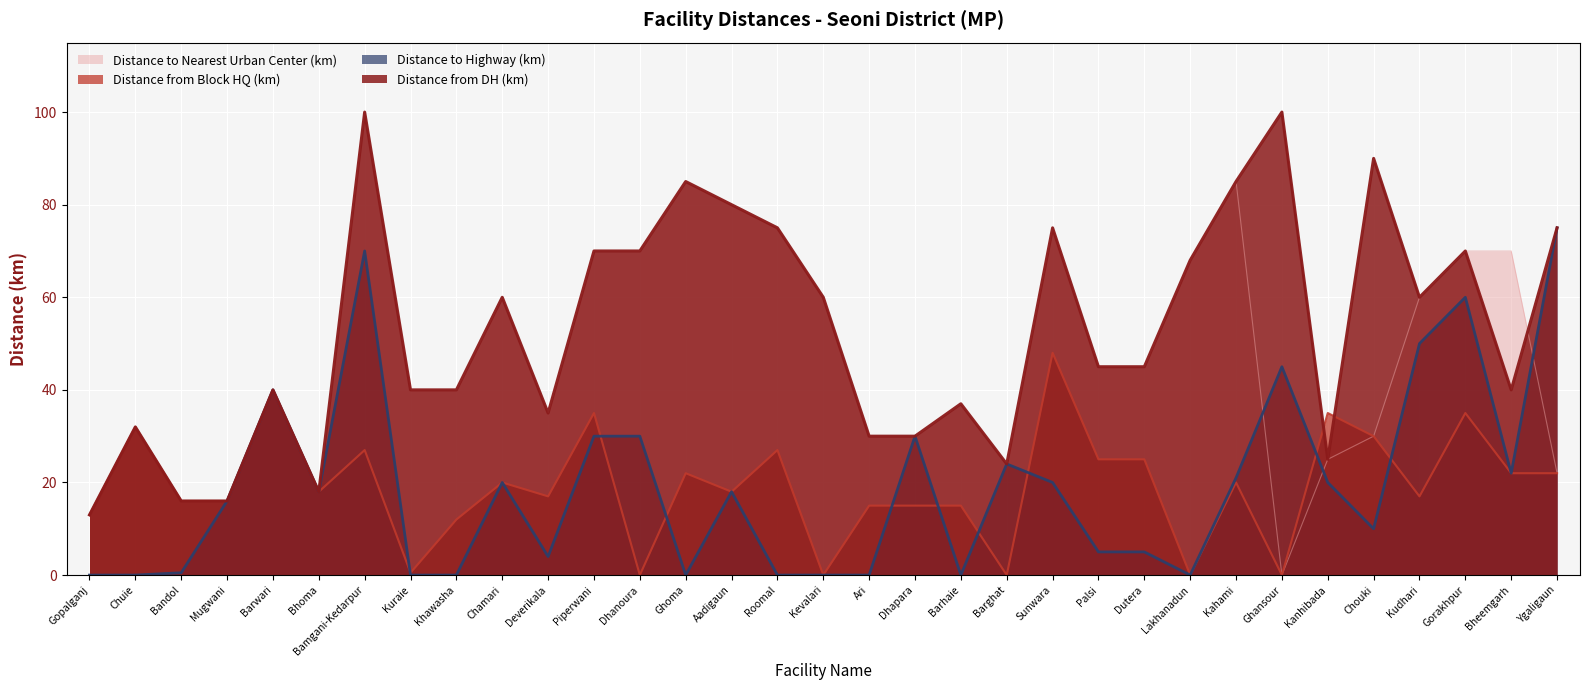

What is the difference between the maximum and minimum values in the Distance to Nearest Urban Center (km) series?

100.0